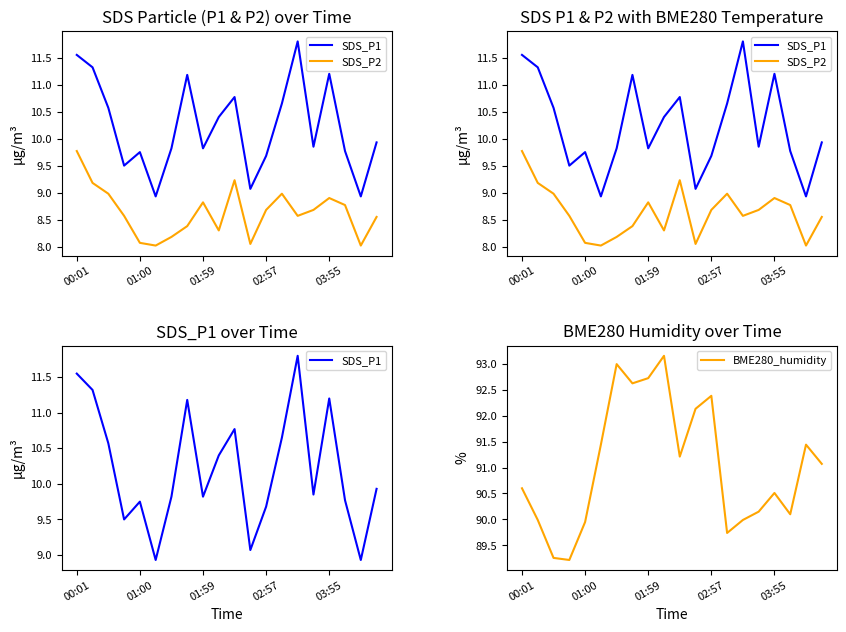

What is the lowest value of the BME280_humidity series?

89.2